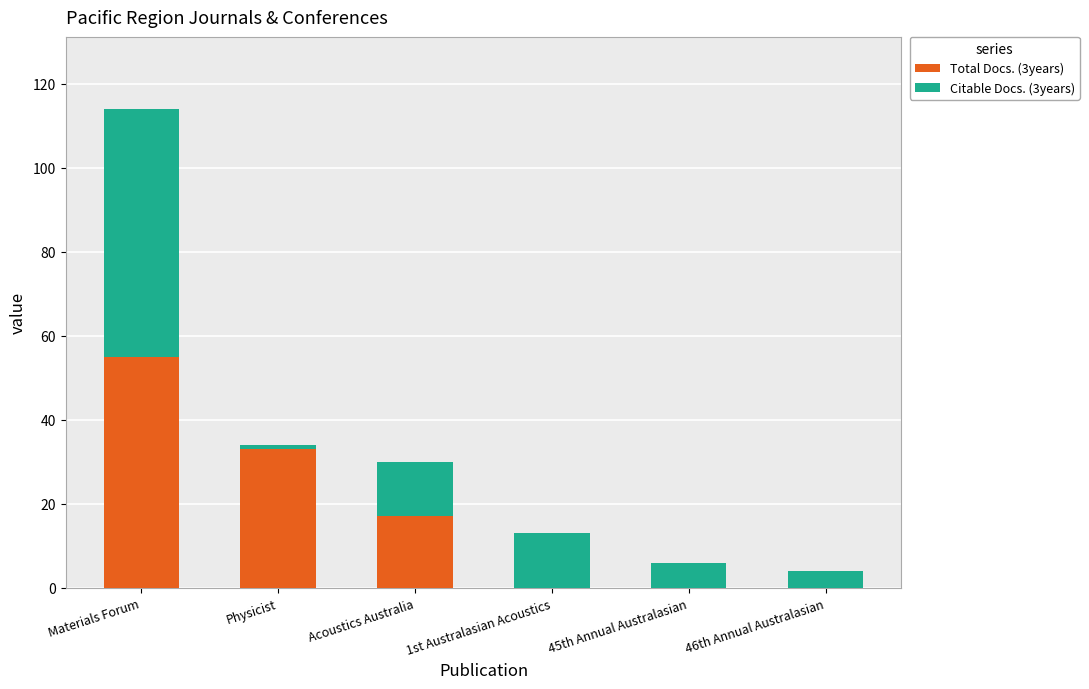

At which category is the sum across all series the highest?

Materials Forum